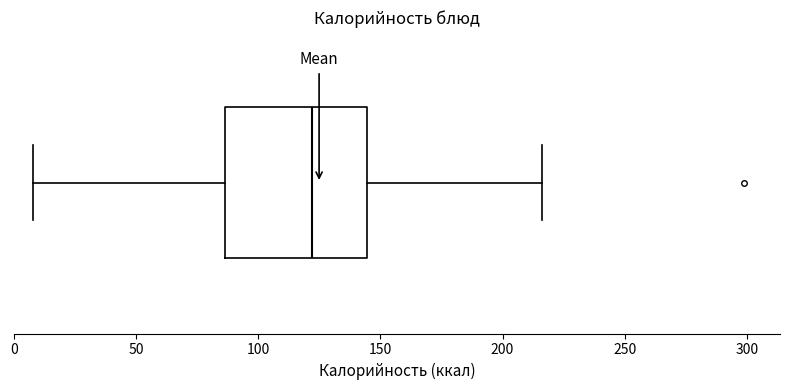

Transcribe this box plot: give where the median line is, the range the box spans, and where the two whiskers end, as read against the x-axis. The values are not printed on the chart, so give them approximately, as read against the axis.

median 120, box 85 to 145, whiskers 10 to 215